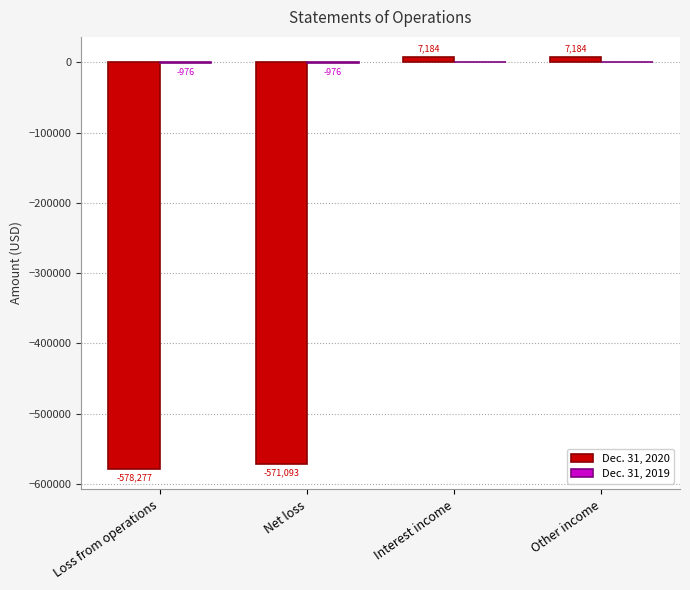

Which series changed the most between Loss from operations and Other income?

Dec. 31, 2020